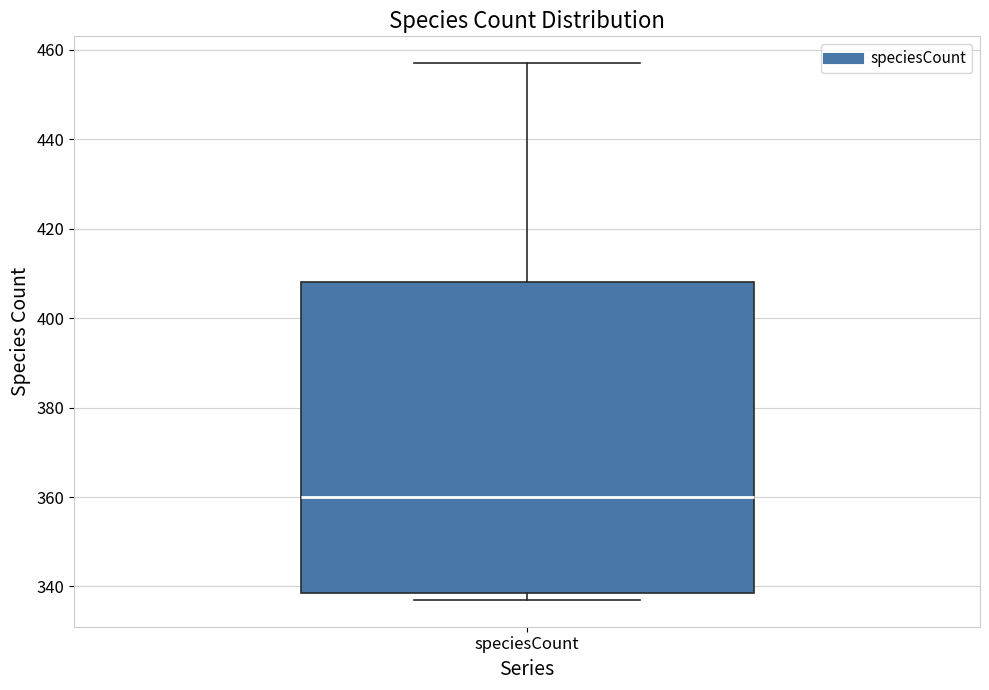

Read this box plot against the y-axis: the position of the median line, the range covered by the box, and the ends of both whiskers. The values are not printed on the chart, so give them approximately, as read against the axis.

median 360, box 338 to 408, whiskers 338 (just below the box's lower edge) to 458